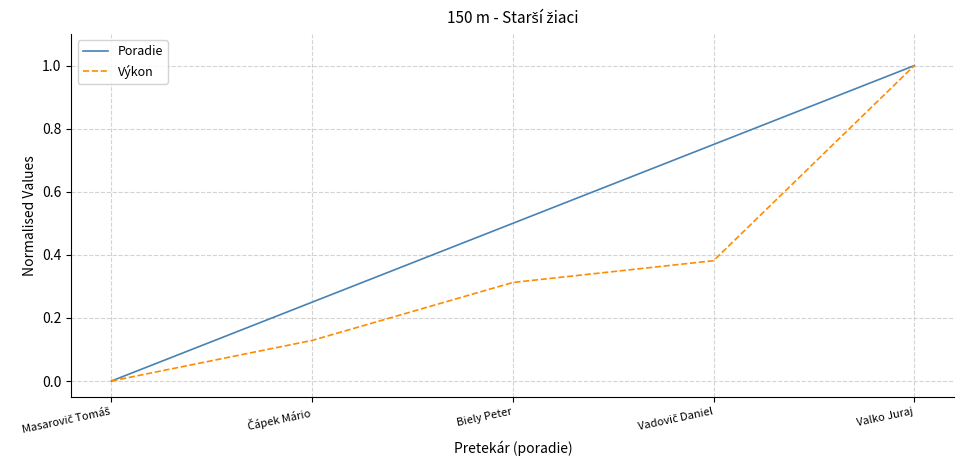

What is the difference between the second highest and second lowest values in the Poradie series?

0.5